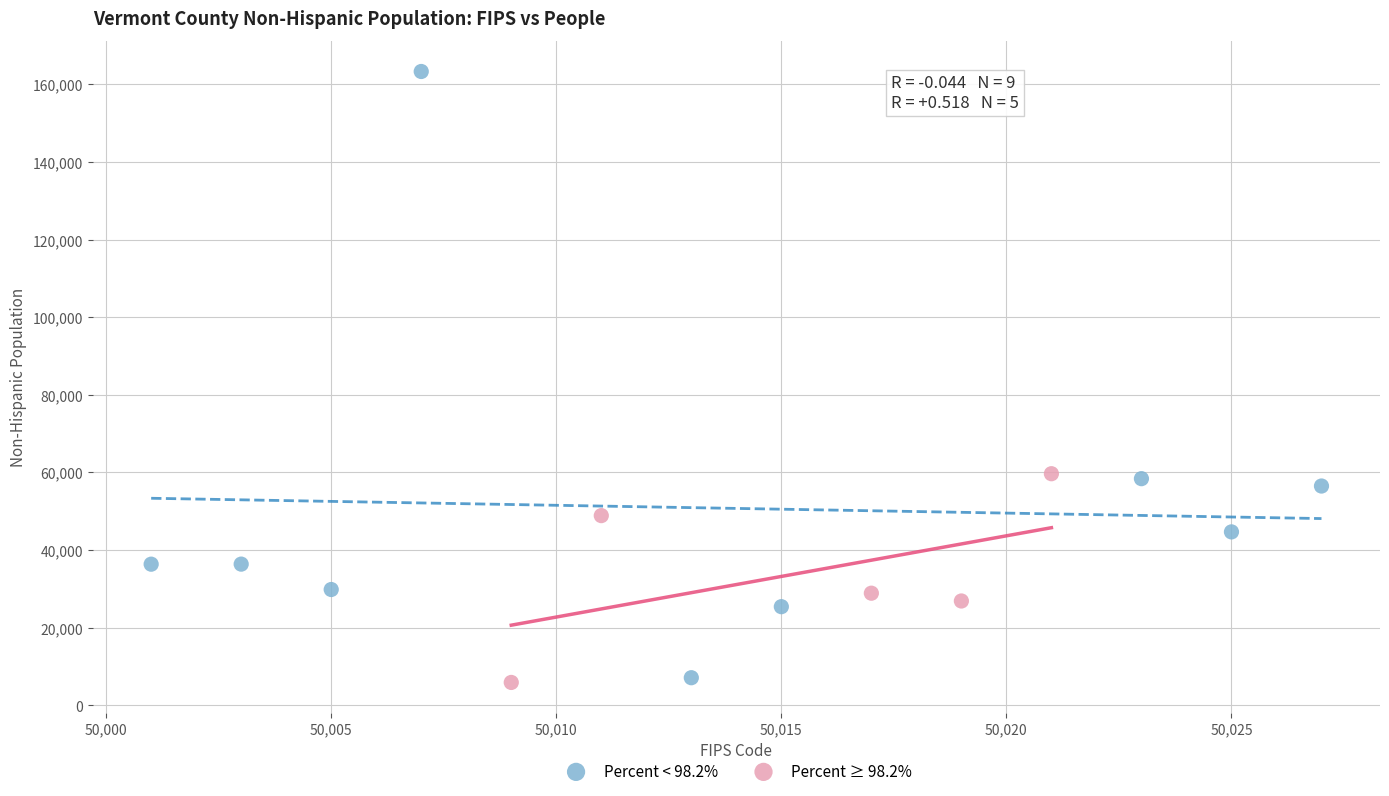

Which series reaches the maximum Y coordinate?

Percent < 98.2%